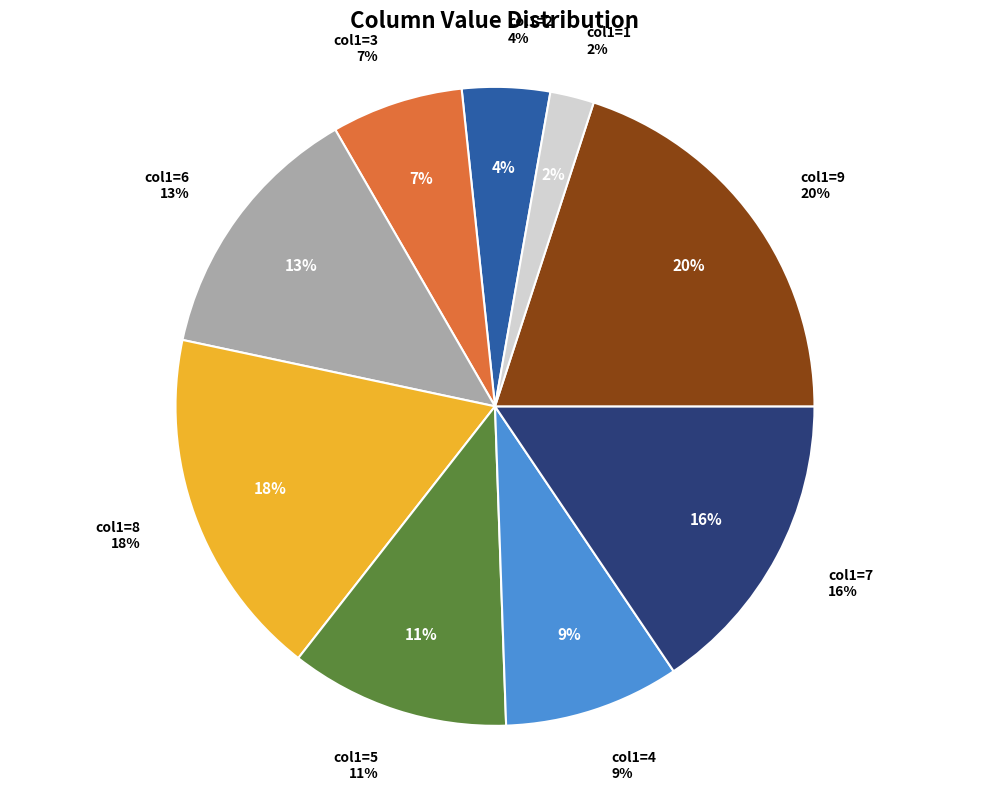

Is there a majority slice in this chart?

No